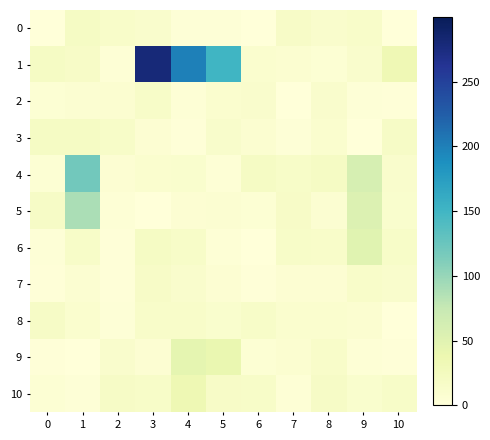

Which series changed the most between 2 and 3?

1